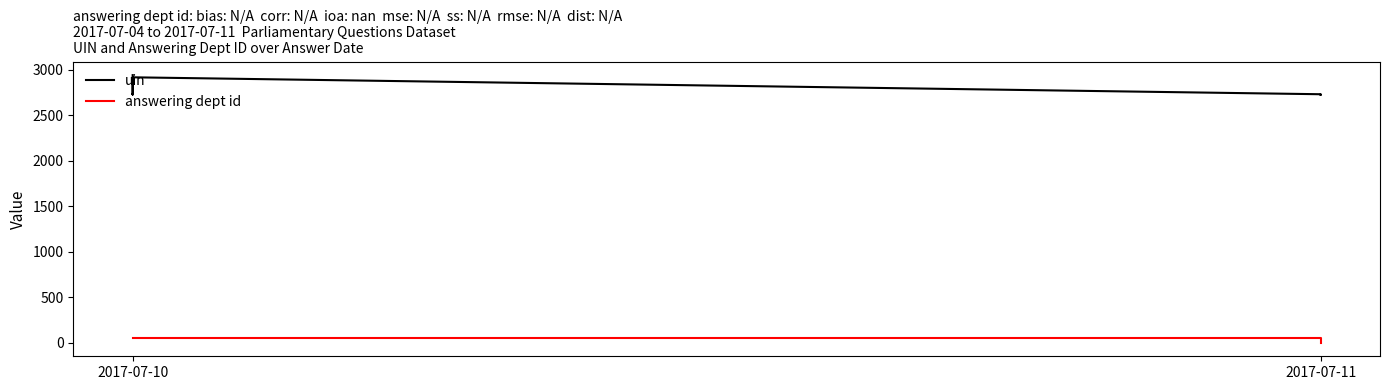

The value of uin at 2017-07-10 is 4132. True or false?

False